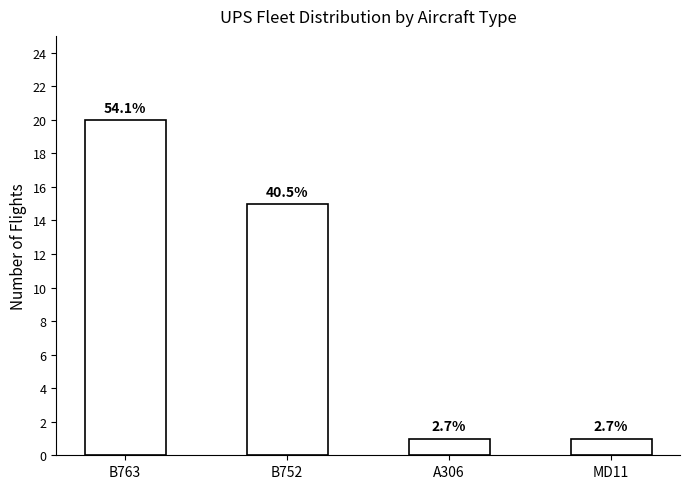

What is the sum of all values?

37